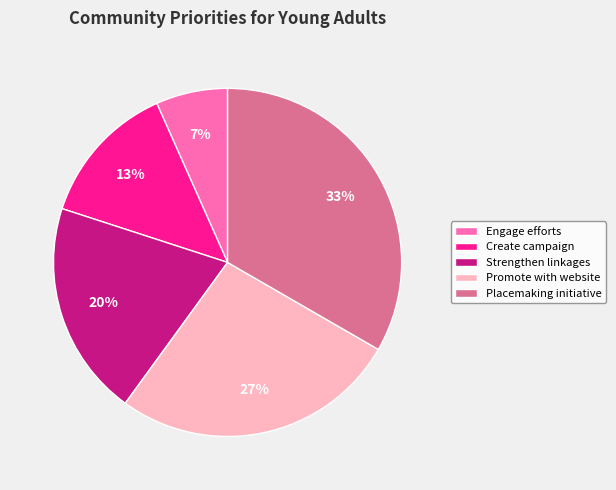

Do Promote with website and Engage efforts together represent more than half of the pie?

No